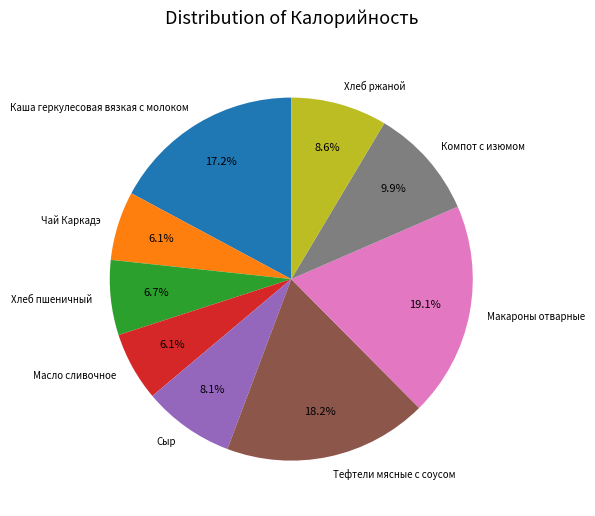

To the nearest percent, what percentage of the pie is Каша геркулесовая вязкая с молоком?

17%